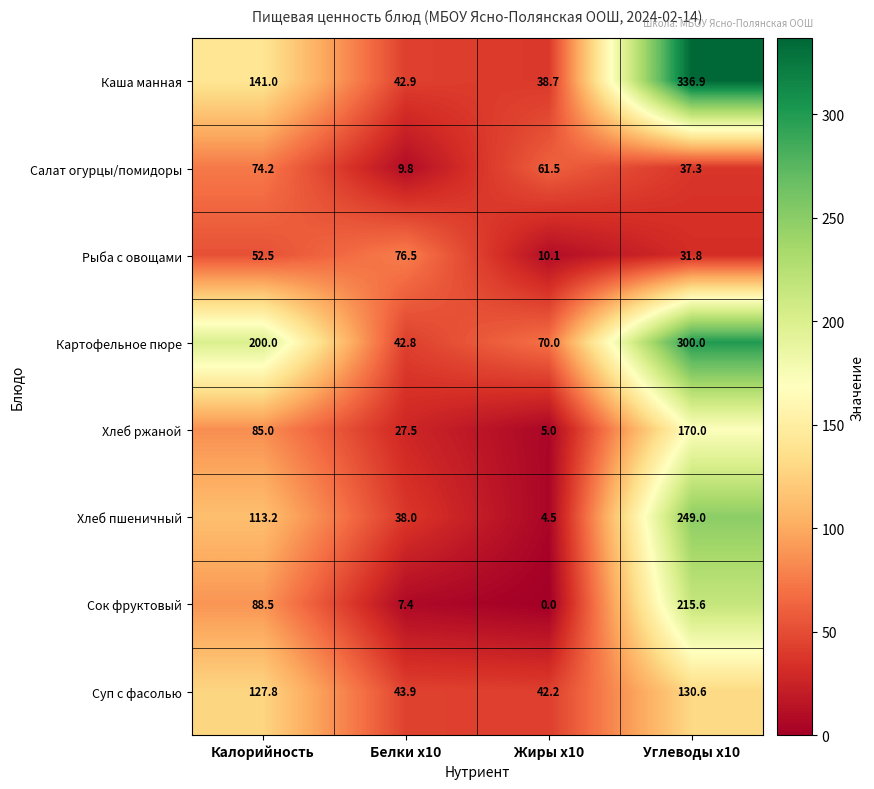

Between Жиры x10 and Углеводы x10, which series saw the biggest shift?

Каша манная